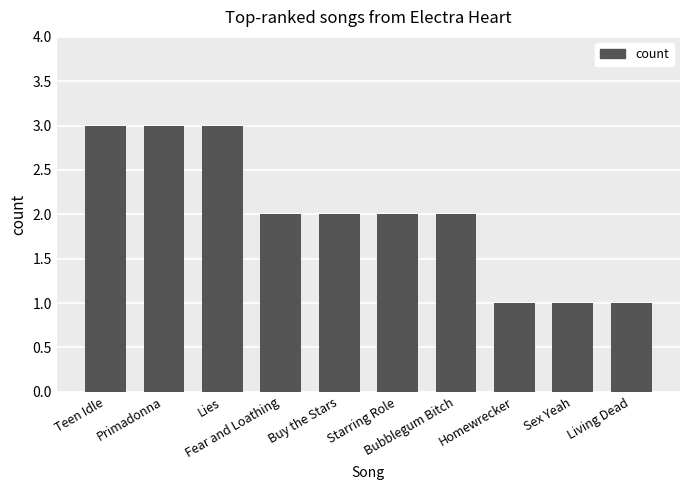

What is the greatest value displayed?

3